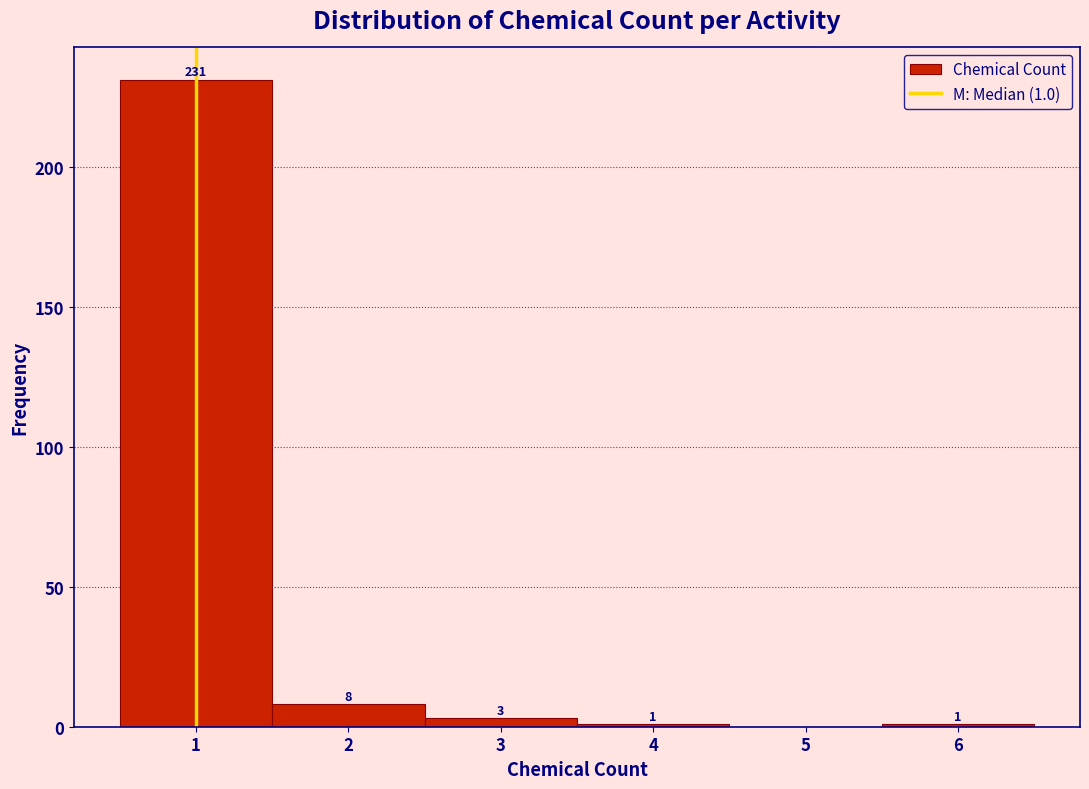

Which range on the x-axis has the tallest bar?

0.5 to 1.5